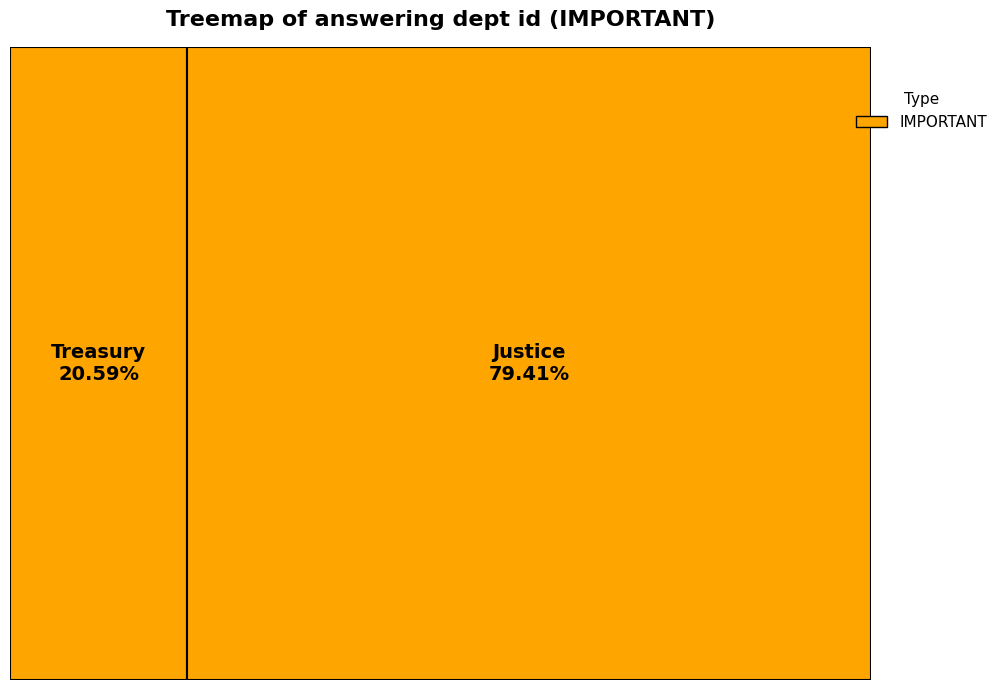

Rank the categories by value from lowest to highest.

Treasury, Justice